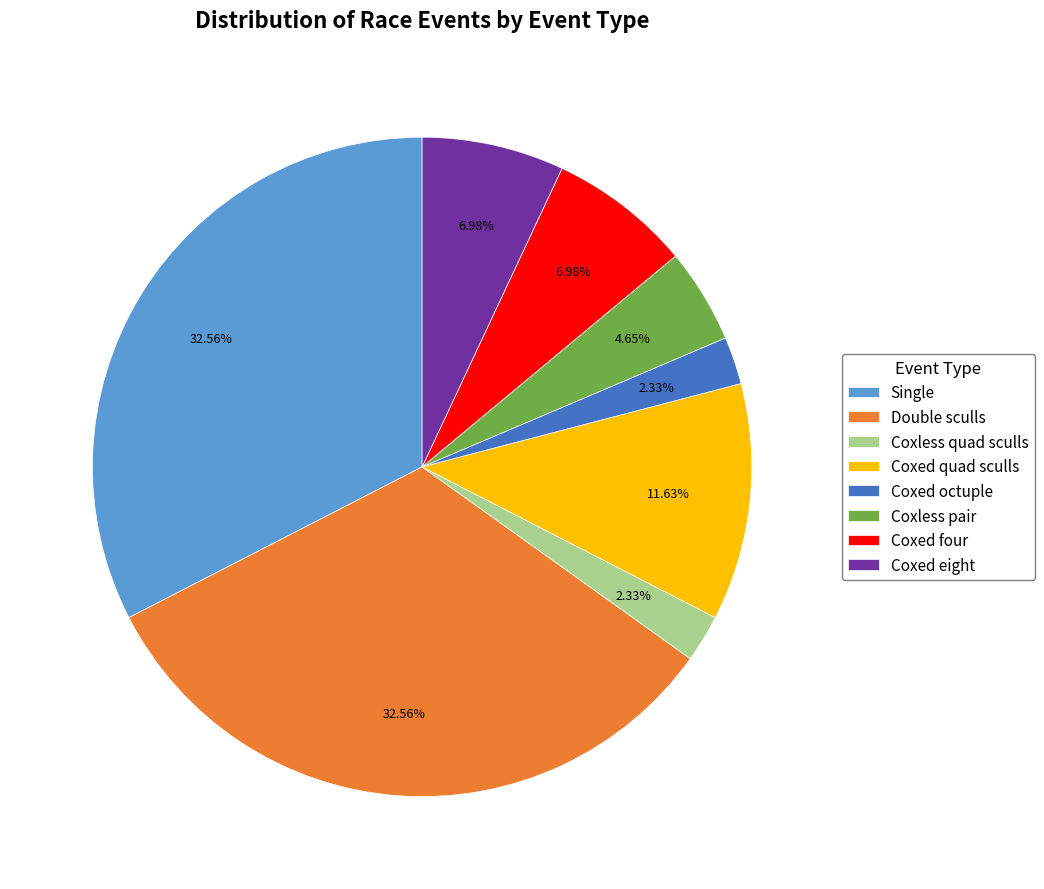

What is the ratio of the value at Coxed eight to the value at Double sculls?

0.2